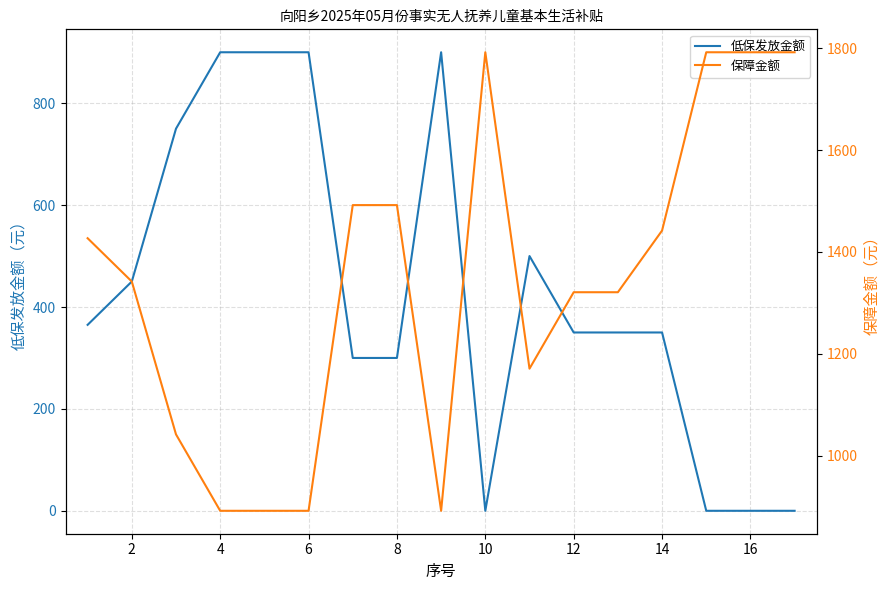

What is the maximum value shown in the chart?

1792